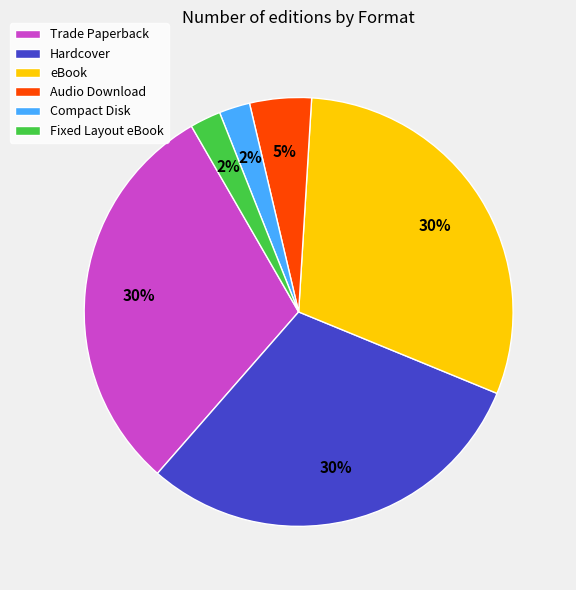

Count the number of slices in the pie.

6